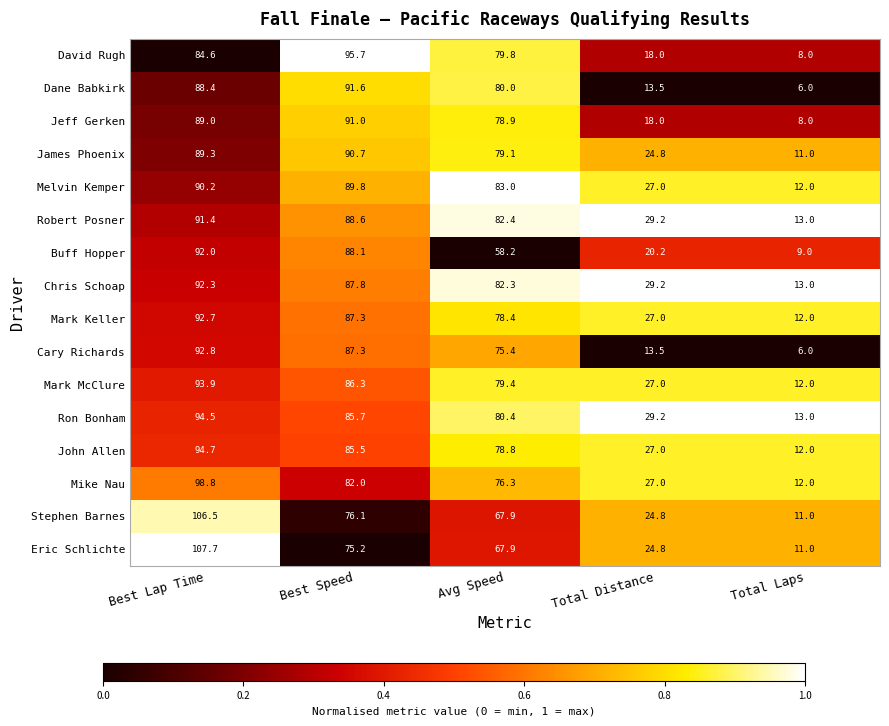

Which series has the widest spread of values?

Eric Schlichte